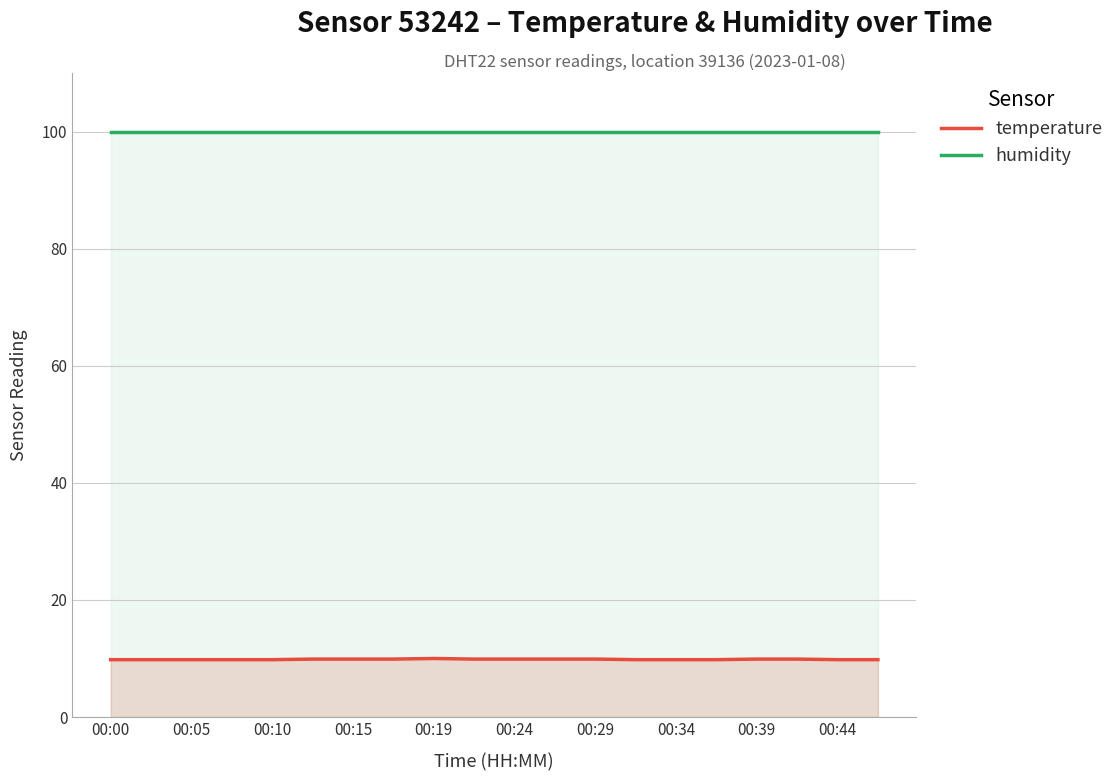

Which series has the largest range (max minus min)?

temperature